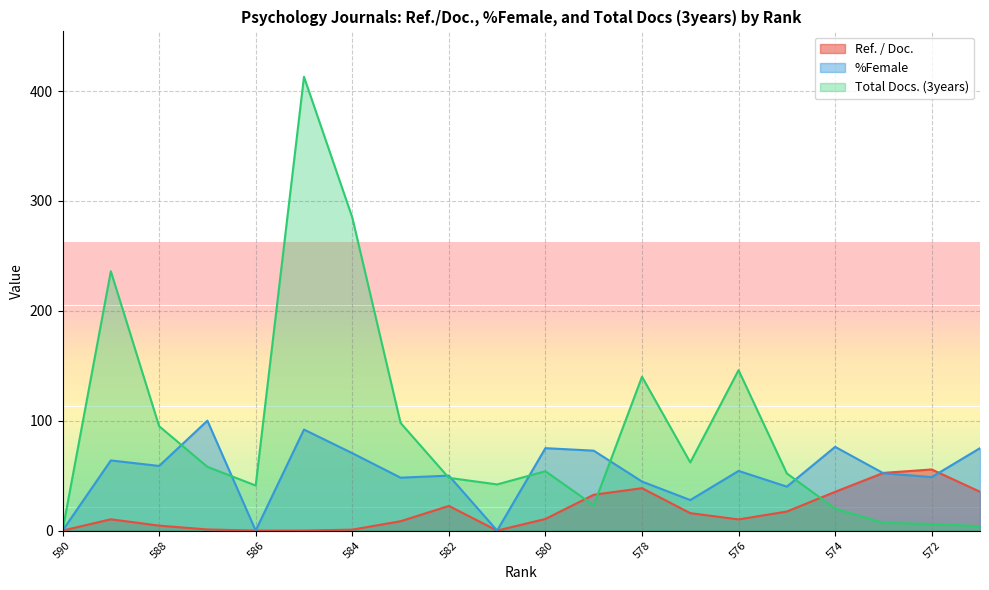

True or false: %Female has a value of 109.9 at 589.

False